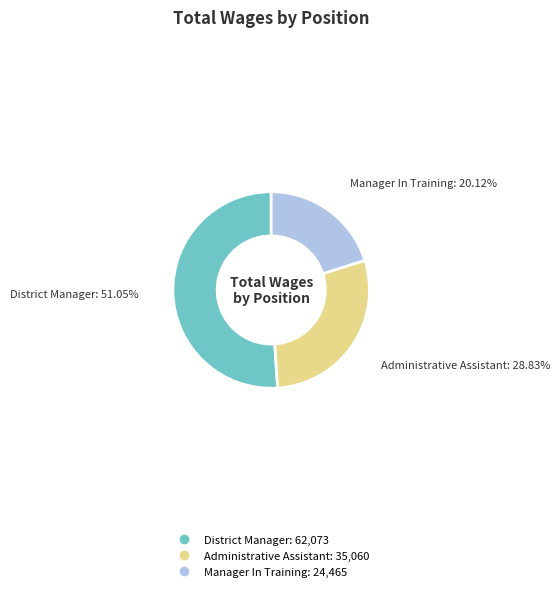

Is District Manager the majority of the pie?

Yes